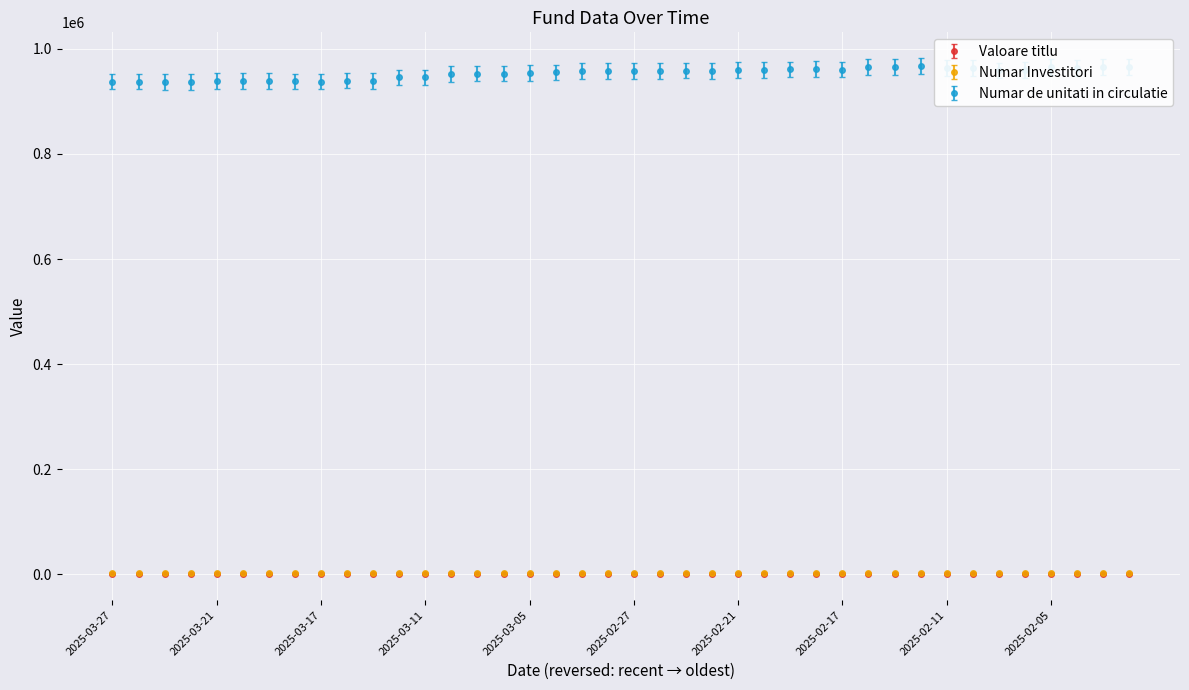

Which series has the largest range (max minus min)?

Numar de unitati in circulatie